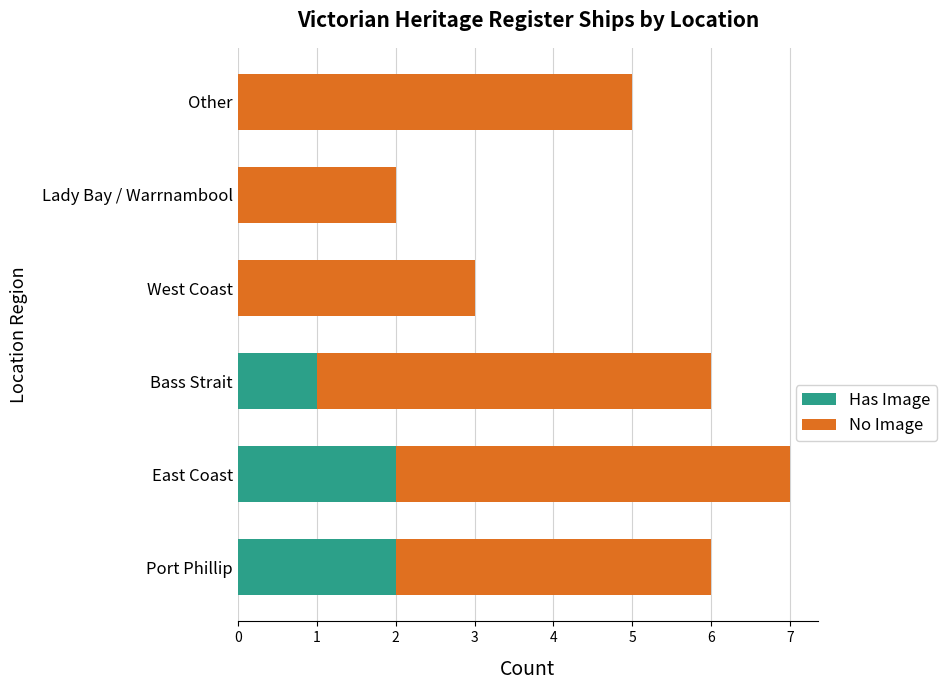

True or false: Has Image has a value of 2 at East Coast.

True